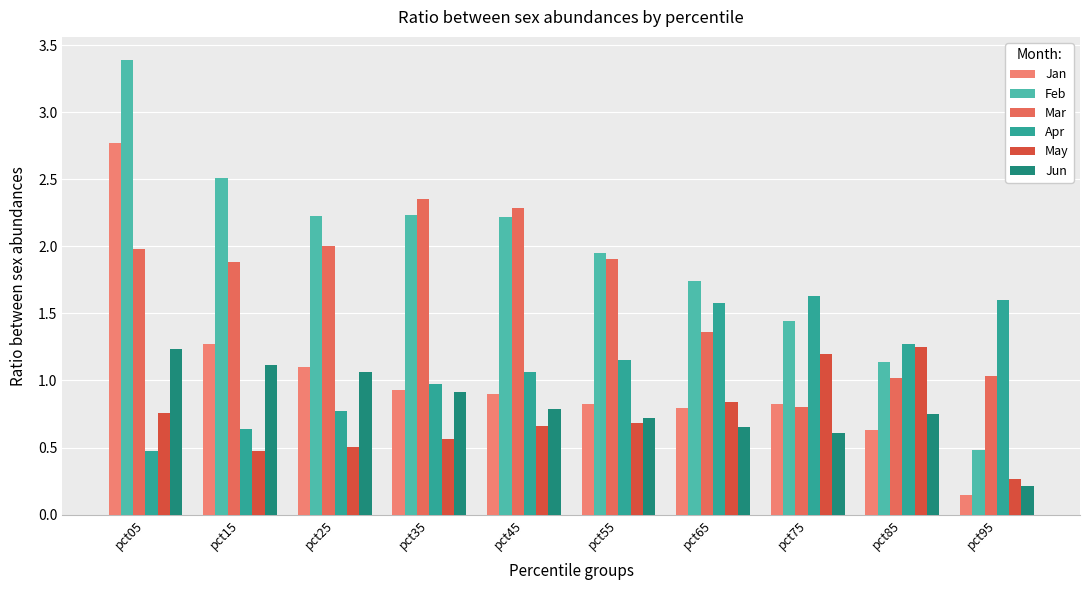

Reading left to right, what are all the values shown in this chart?

Jan: 2.8	1.3	1.1	0.9	0.9	0.8	0.8	0.8	0.6	0.1
Feb: 3.4	2.5	2.2	2.2	2.2	1.9	1.7	1.4	1.1	0.5
Mar: 2.0	1.9	2.0	2.4	2.3	1.9	1.4	0.8	1.0	1.0
Apr: 0.5	0.6	0.8	1.0	1.1	1.2	1.6	1.6	1.3	1.6
May: 0.8	0.5	0.5	0.6	0.7	0.7	0.8	1.2	1.3	0.3
Jun: 1.2	1.1	1.1	0.9	0.8	0.7	0.7	0.6	0.7	0.2